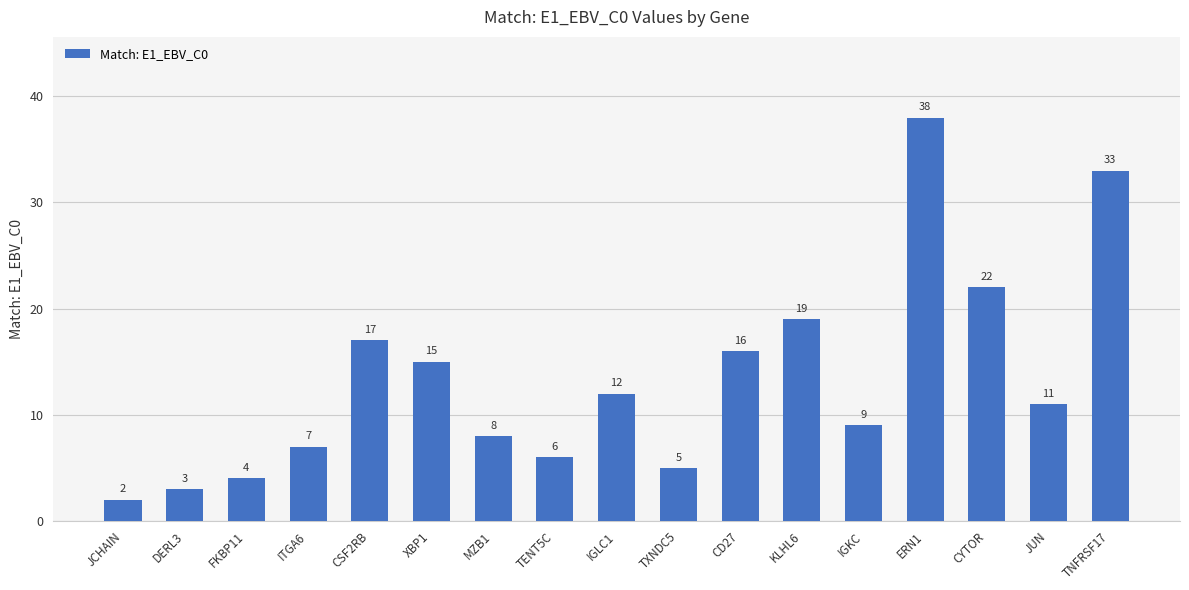

List the labels in order of value, smallest first.

JCHAIN, DERL3, FKBP11, TXNDC5, TENT5C, ITGA6, MZB1, IGKC, JUN, IGLC1, XBP1, CD27, CSF2RB, KLHL6, CYTOR, TNFRSF17, ERN1